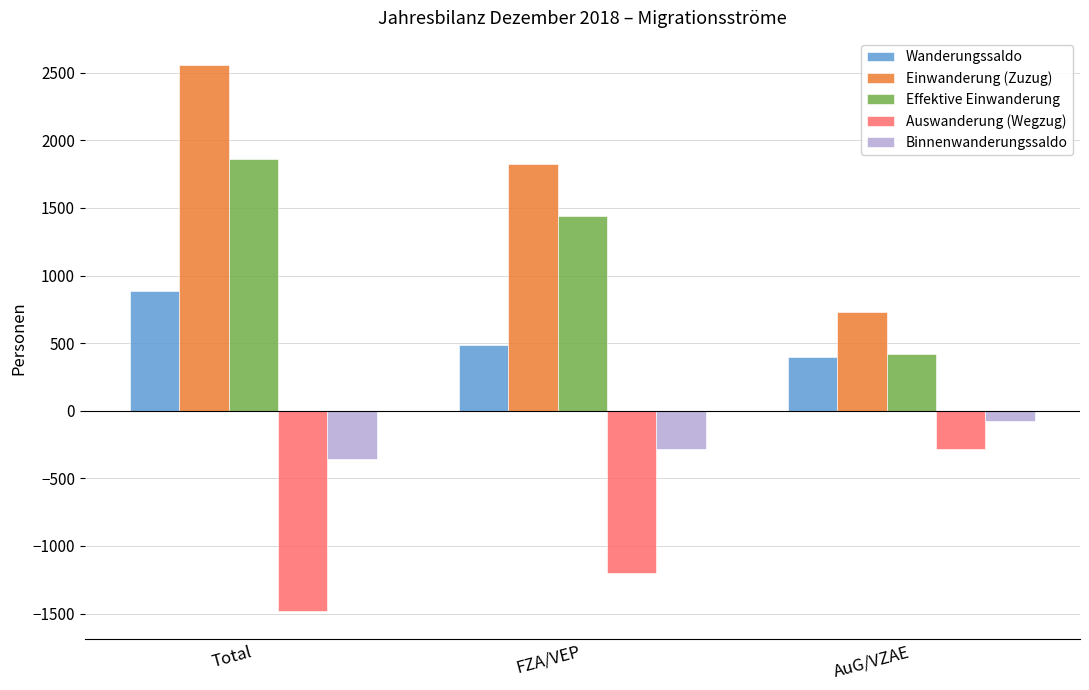

Reading left to right, extract all data points from this chart.

Wanderungssaldo: Total=888	FZA/VEP=487	AuG/VZAE=401
Einwanderung (Zuzug): Total=2556	FZA/VEP=1827	AuG/VZAE=729
Effektive Einwanderung: Total=1865	FZA/VEP=1443	AuG/VZAE=422
Auswanderung (Wegzug): Total=-1483	FZA/VEP=-1201	AuG/VZAE=-282
Binnenwanderungssaldo: Total=-356	FZA/VEP=-281	AuG/VZAE=-75